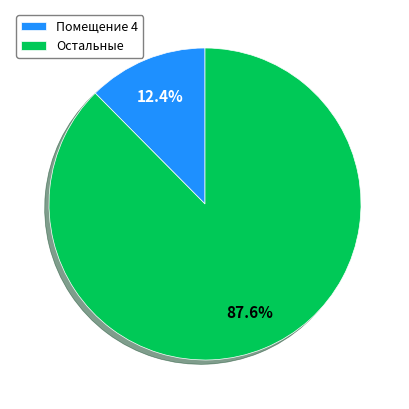

Rank the categories by value from lowest to highest.

Помещение 4, Остальные